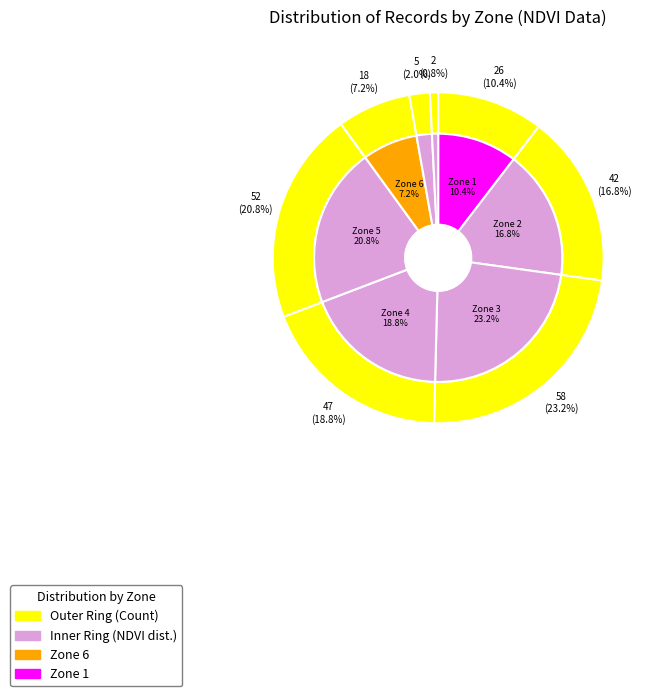

Rank the categories by value from highest to lowest.

Zone 3, Zone 5, Zone 4, Zone 2, Zone 1, Zone 6, Zone 7, Zone 8